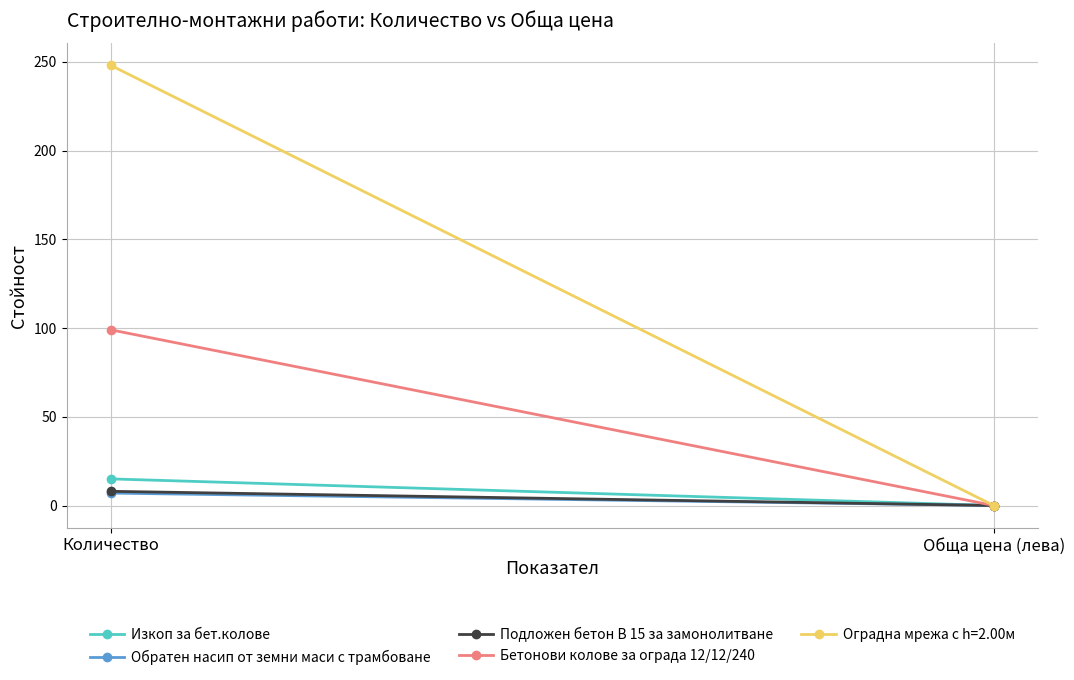

Reading right to left, extract all data points from this chart.

Изкоп за бет.колове: Обща цена (лева)=0	Количество=15
Обратен насип от земни маси с трамбоване: Обща цена (лева)=0	Количество=7
Подложен бетон В 15 за замонолитване: Обща цена (лева)=0	Количество=8
Бетонови колове за ограда 12/12/240: Обща цена (лева)=0	Количество=99